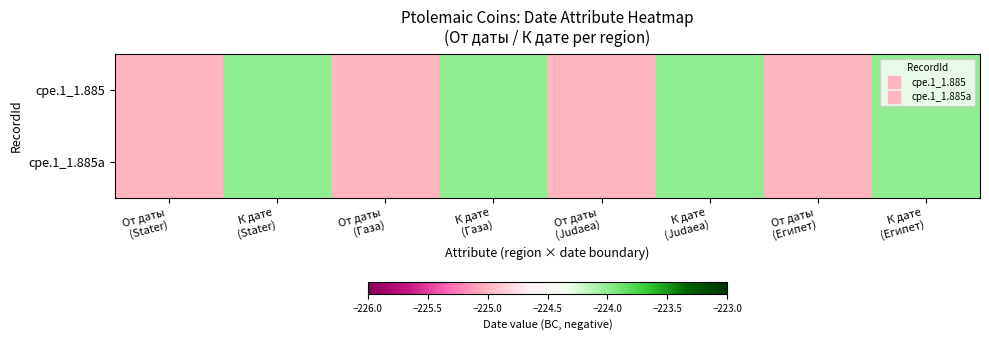

Which category has the lowest value across all series?

От даты
(Stater)